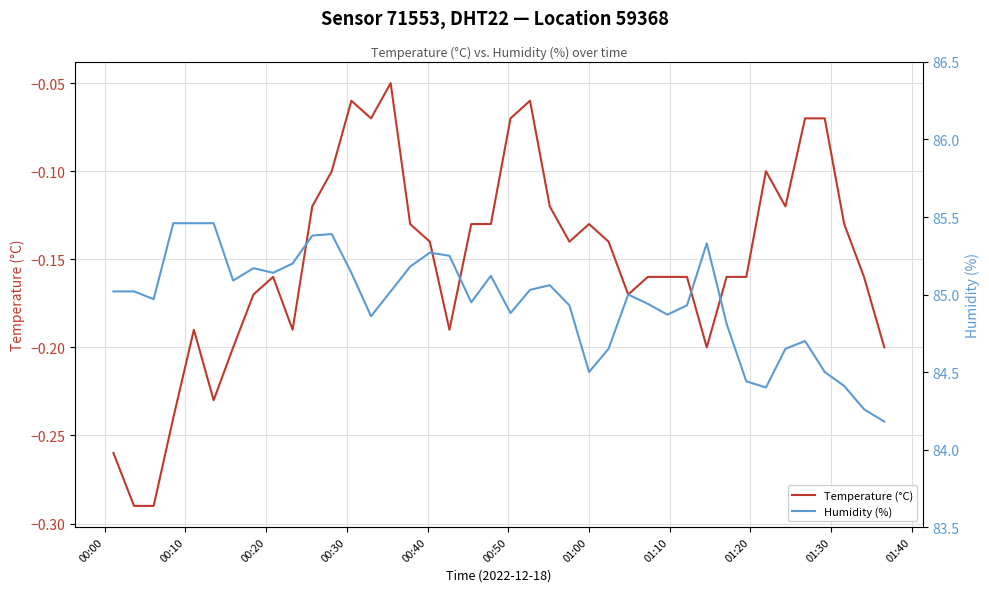

Which series has the largest range (max minus min)?

Humidity (%)